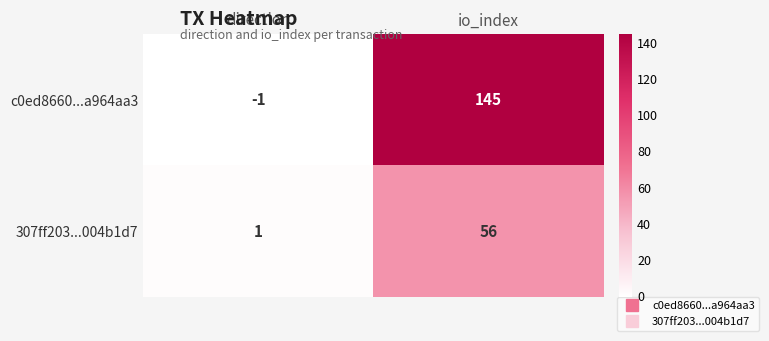

Is the value of 307ff203...004b1d7 at direction greater than the value of c0ed8660...a964aa3 at io_index?

No